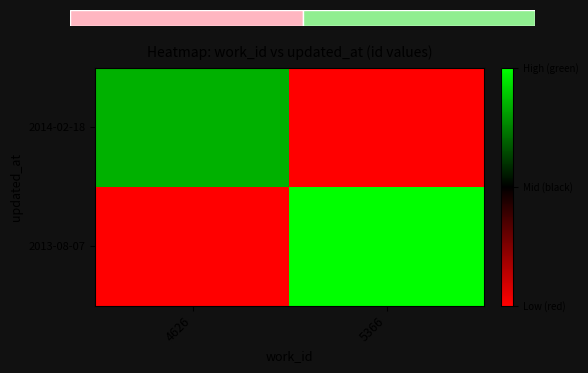

Reading left to right, what are all the values shown in this chart?

2014-02-18: 4626=0.7	5366=-1.0
2013-08-07: 4626=-1.0	5366=1.0